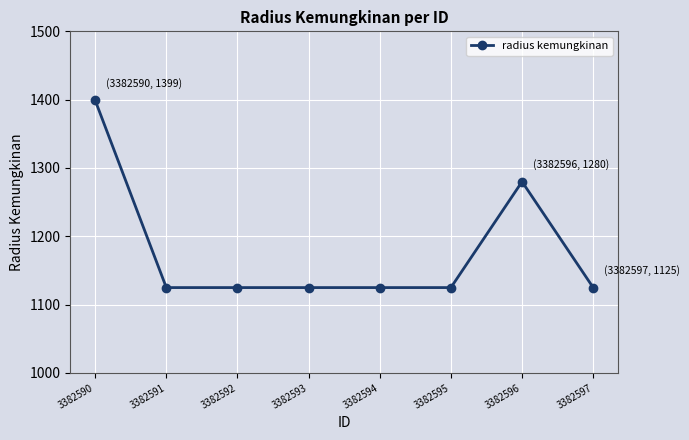

Reading left to right, transcribe all the data shown in this chart.

3382590=1399	3382591=1125	3382592=1125	3382593=1125	3382594=1125	3382595=1125	3382596=1280	3382597=1125